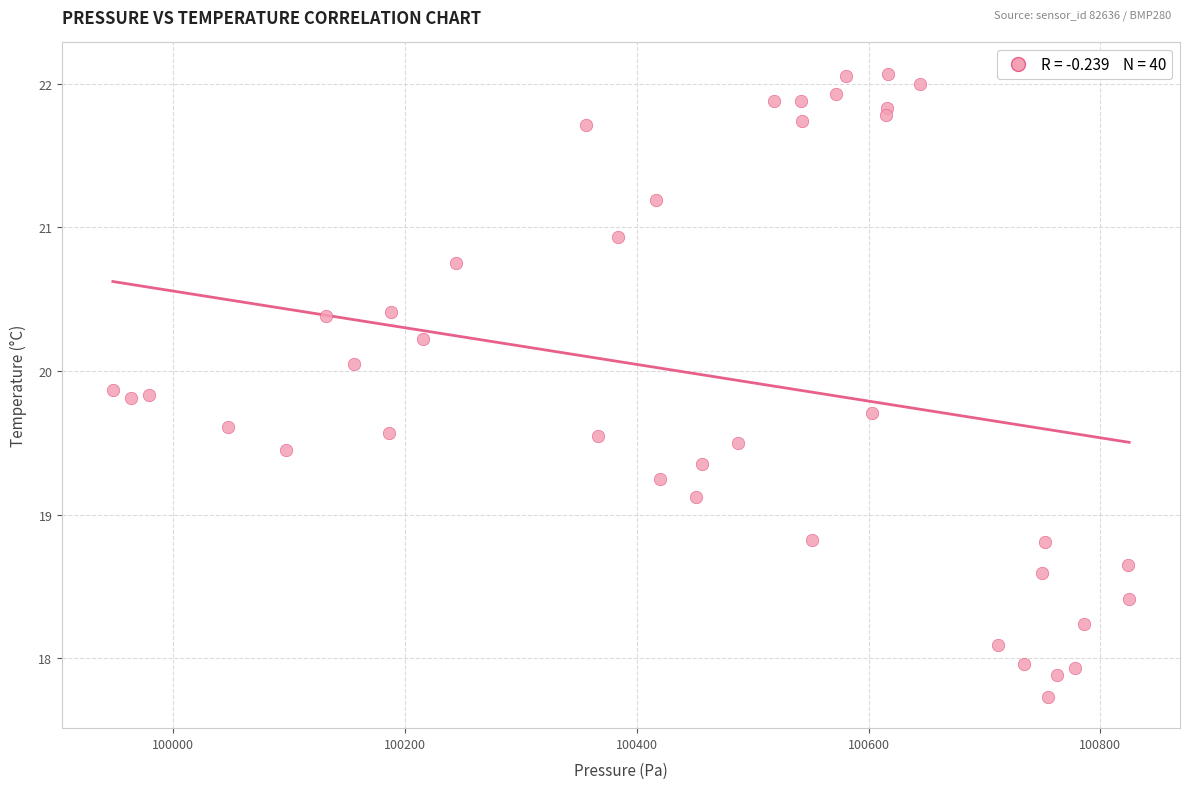

What is the range of X values (max minus min)?

876.9